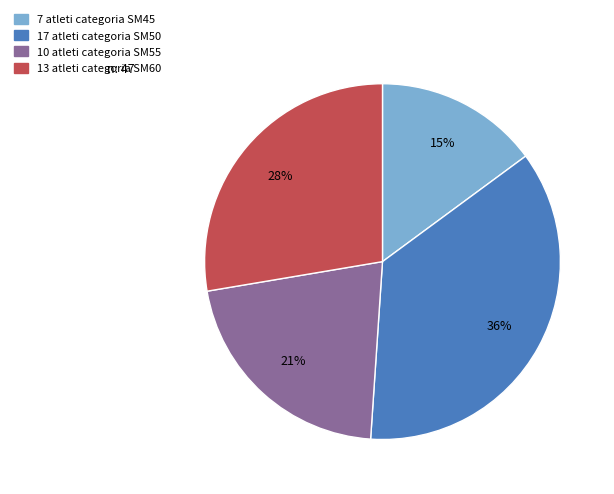

To the nearest percent, what is the average slice percentage?

25%